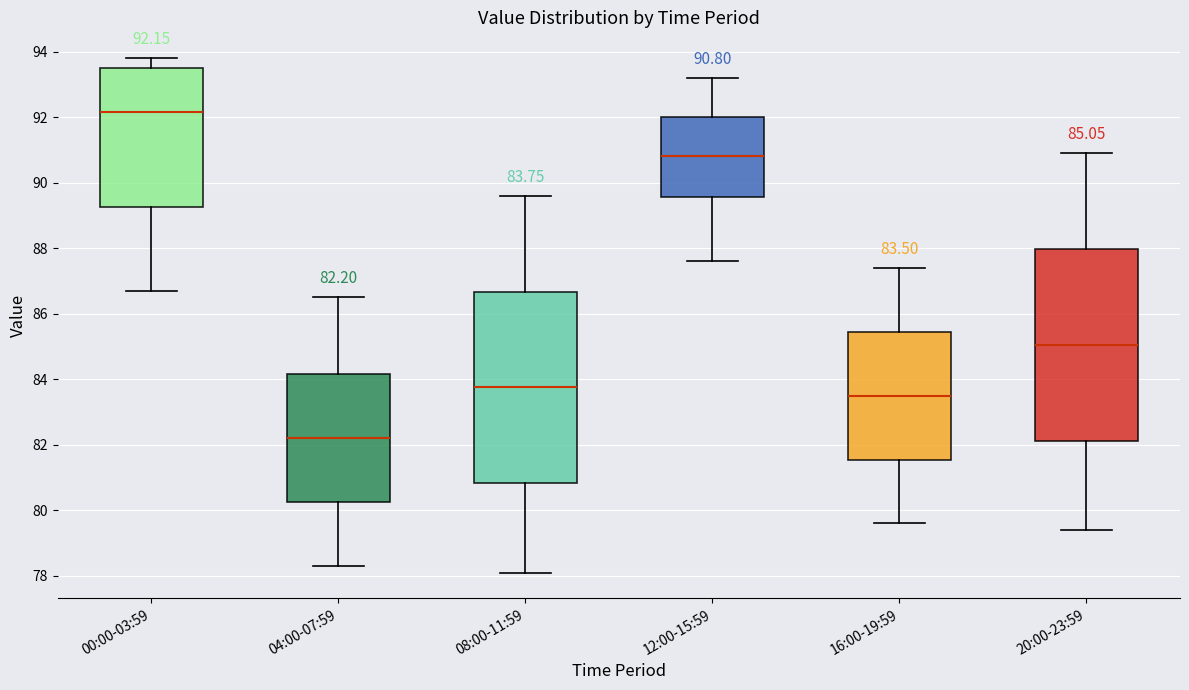

Which box's median line is the highest?

00:00-03:59